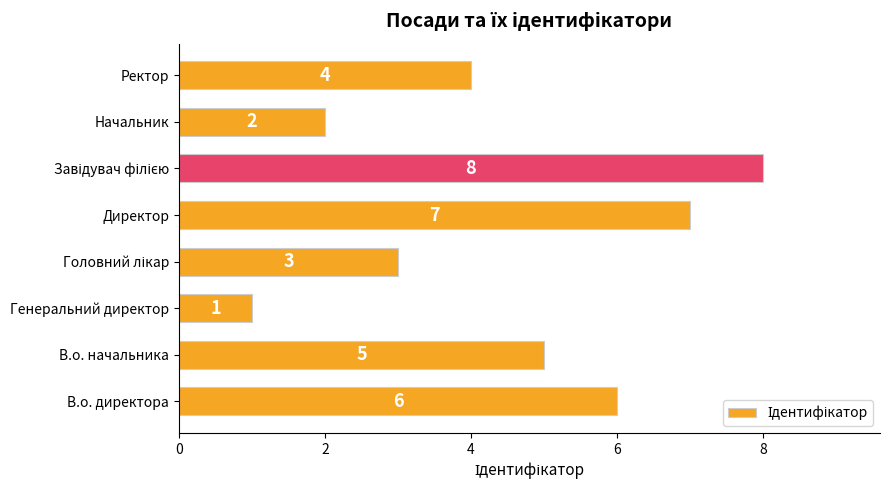

Count the values in the range 3 to 7.

5